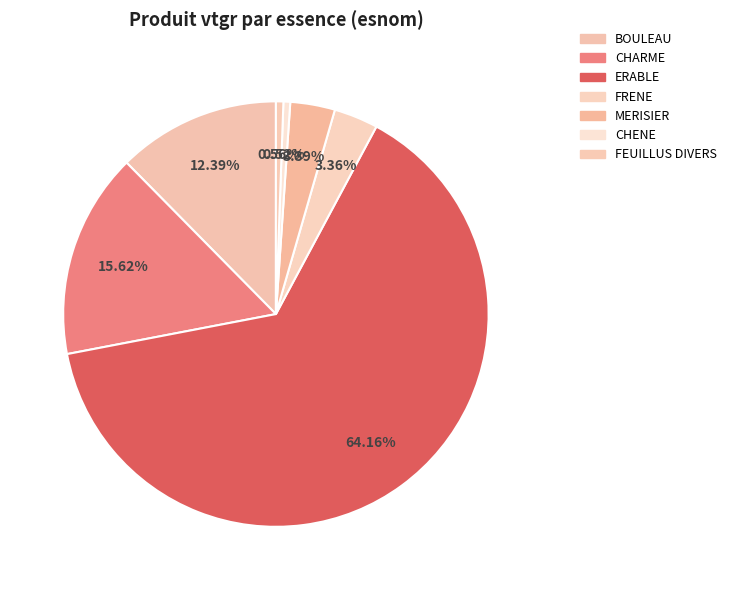

Rank the categories by value from highest to lowest.

ERABLE, CHARME, BOULEAU, MERISIER, FRENE, FEUILLUS DIVERS, CHENE